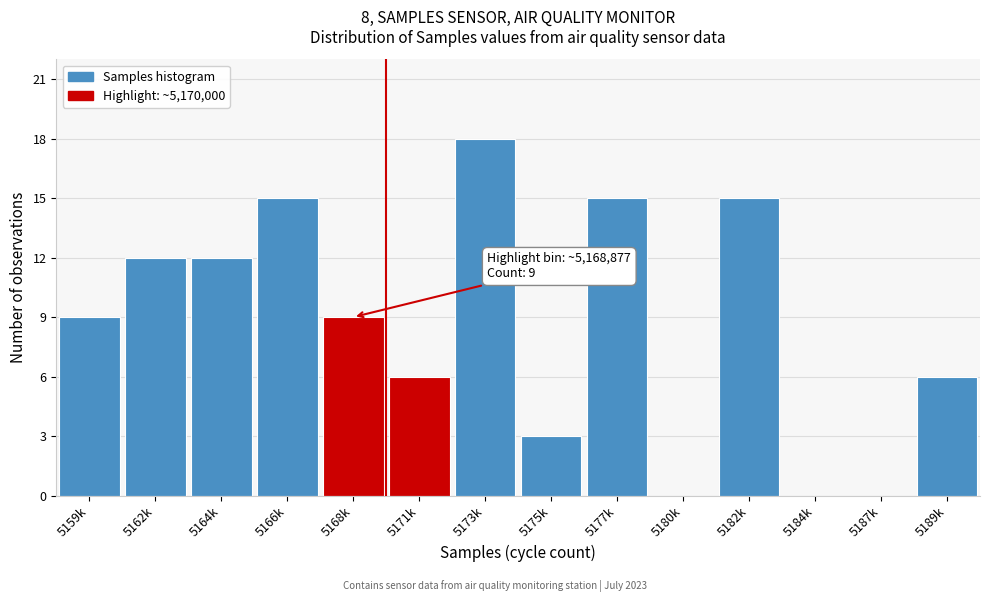

Reading right to left, what are all the values shown in this chart?

5189k=6	5187k=0	5184k=0	5182k=15	5180k=0	5177k=15	5175k=3	5173k=18	5171k=6	5168k=9	5166k=15	5164k=12	5162k=12	5159k=9